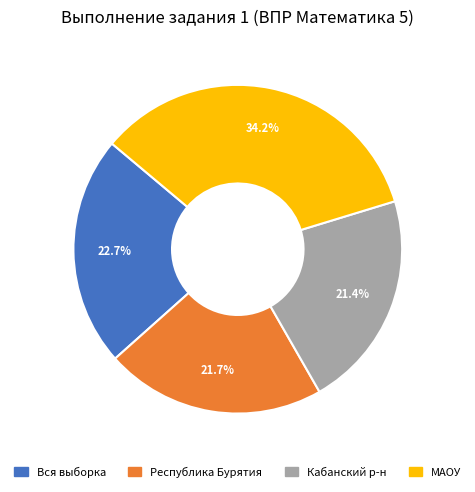

Is there a majority slice in this chart?

No